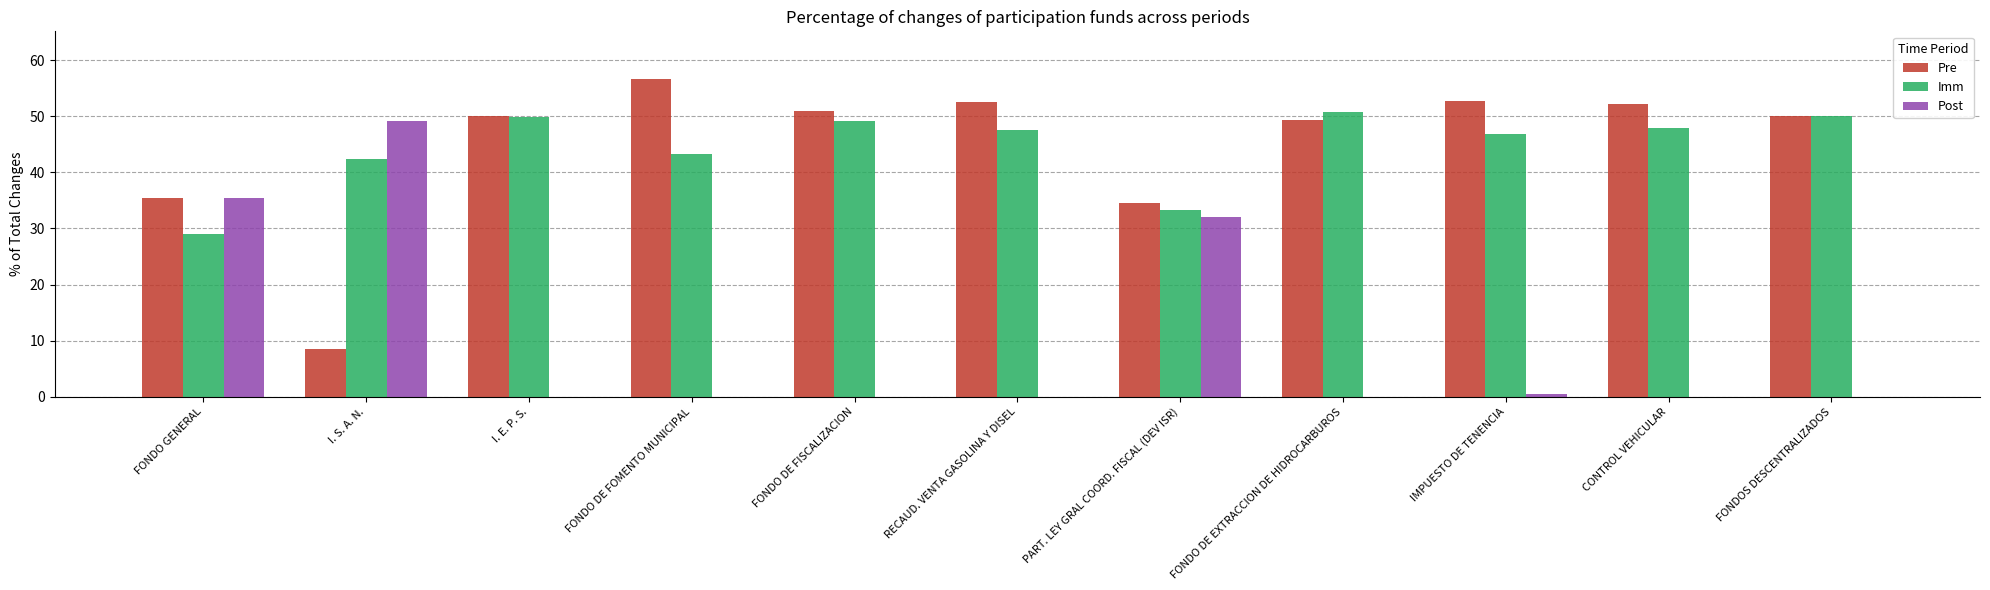

True or false: Imm has a value of 49.1 at FONDO DE FISCALIZACION.

True